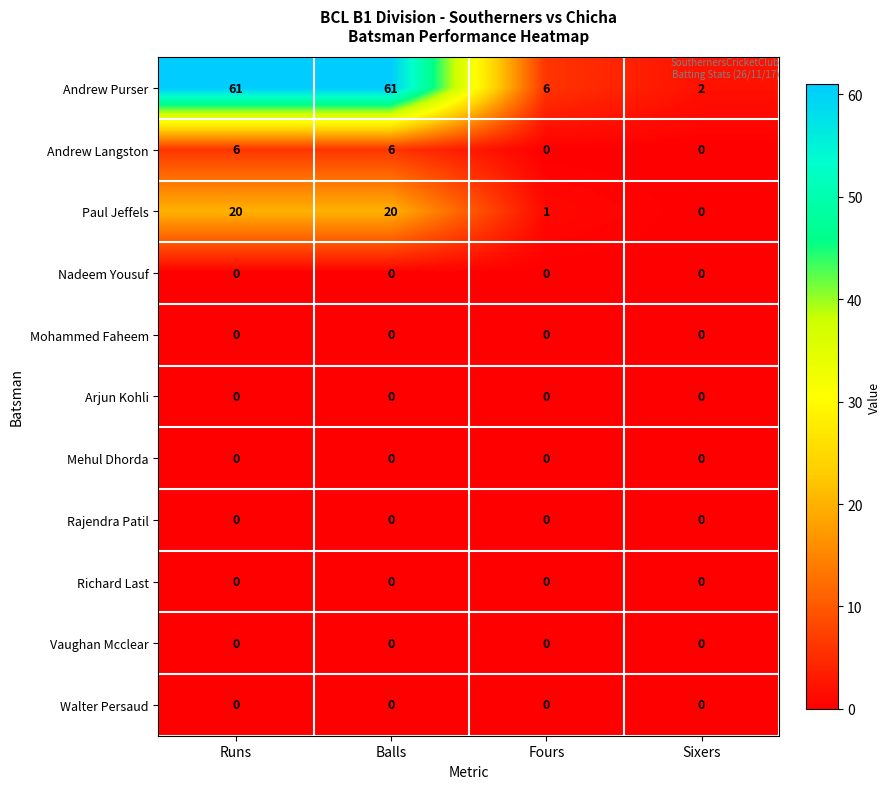

Which series has the largest total across all categories?

Andrew Purser